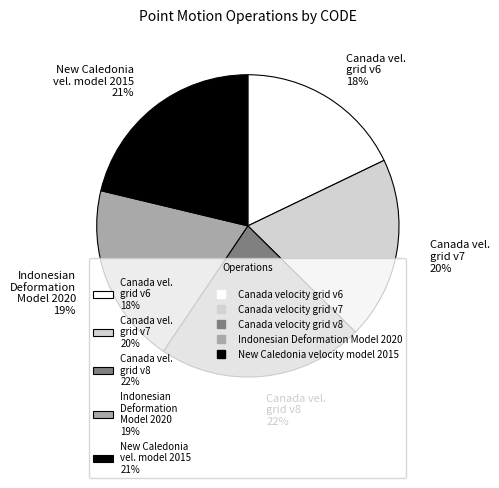

How many slices are in this pie chart?

5